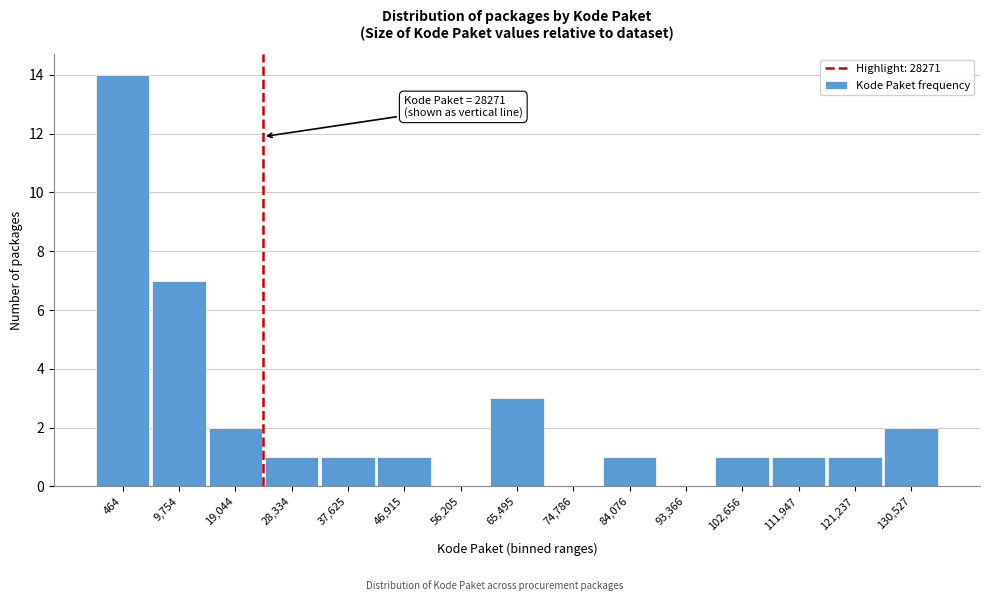

Reading right to left, transcribe all the data shown in this chart.

130,527=2	121,237=1	111,947=1	102,656=1	93,366=0	84,076=1	74,786=0	65,495=3	56,205=0	46,915=1	37,625=1	28,334=1	19,044=2	9,754=7	464=14